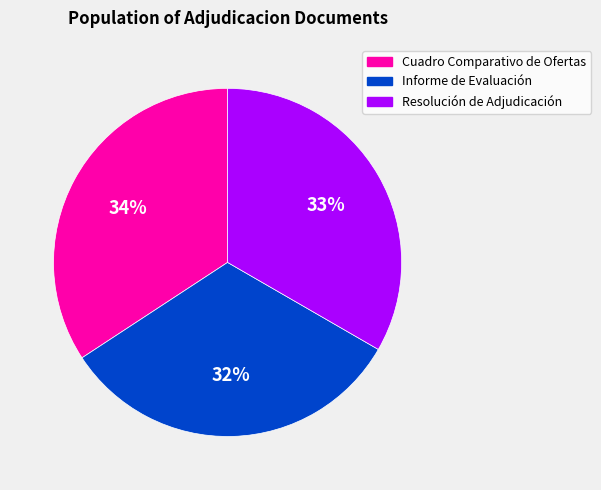

The Resolución de Adjudicación slice represents 43% of the pie. True or false?

False